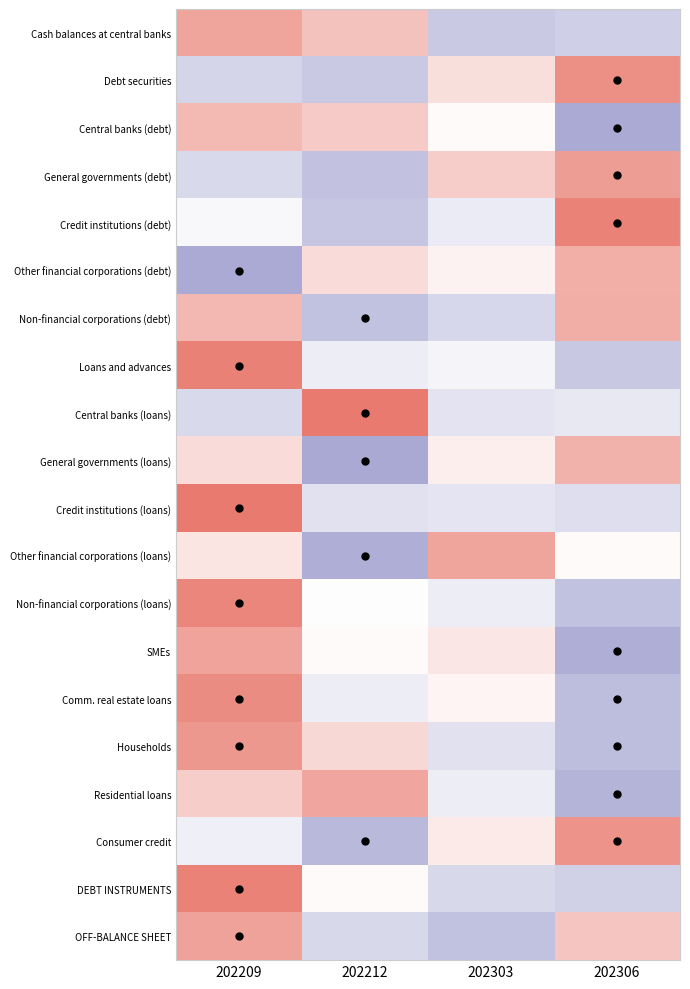

Which series has the widest spread of values?

Comm. real estate loans